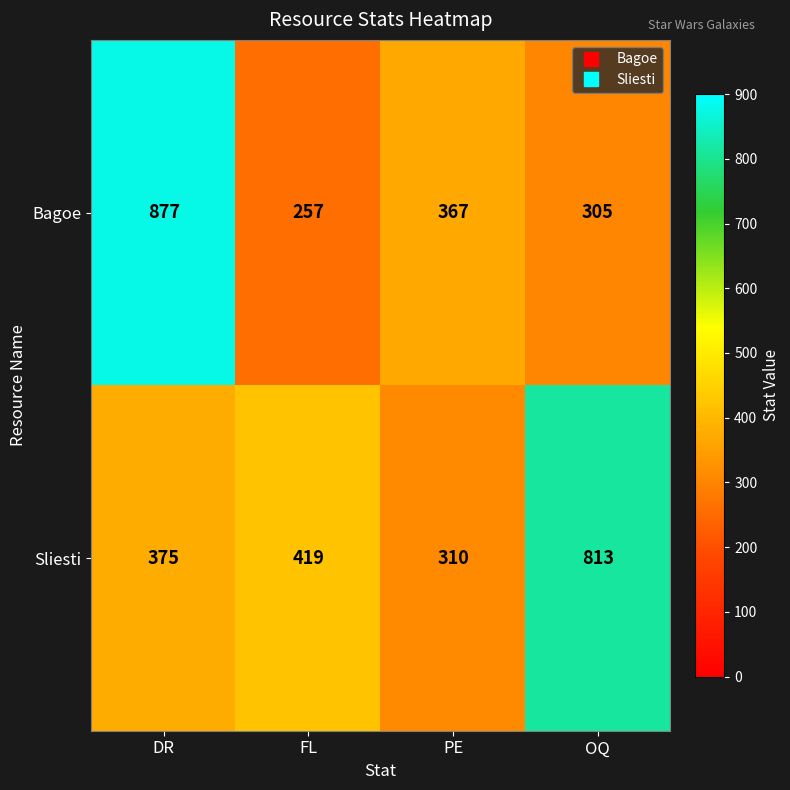

What value does the Sliesti series have at PE?

310